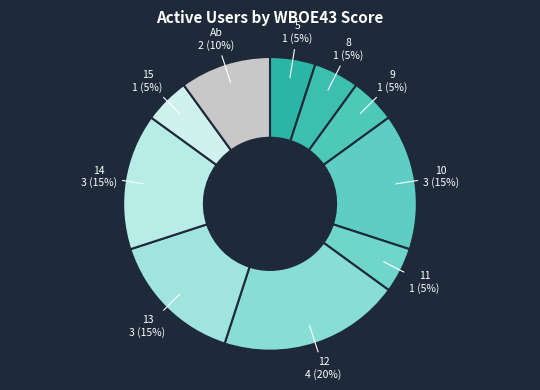

True or false: 12 accounts for 20% of the total.

True